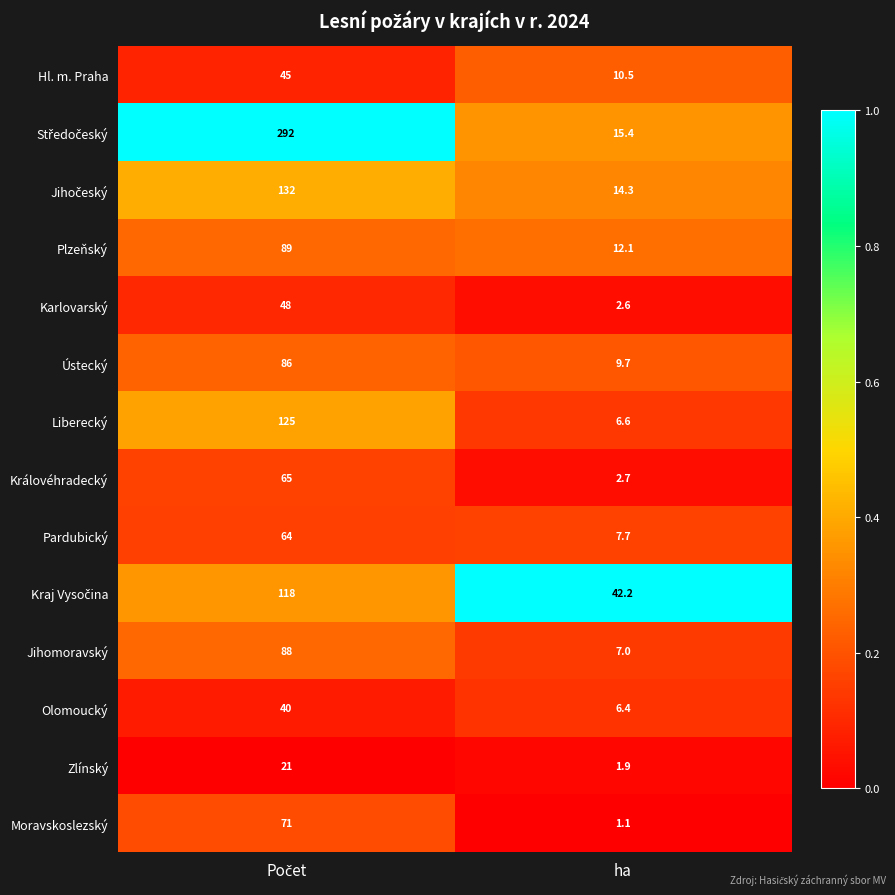

What is the difference between the maximum and minimum values in the Hl. m. Praha series?

34.5